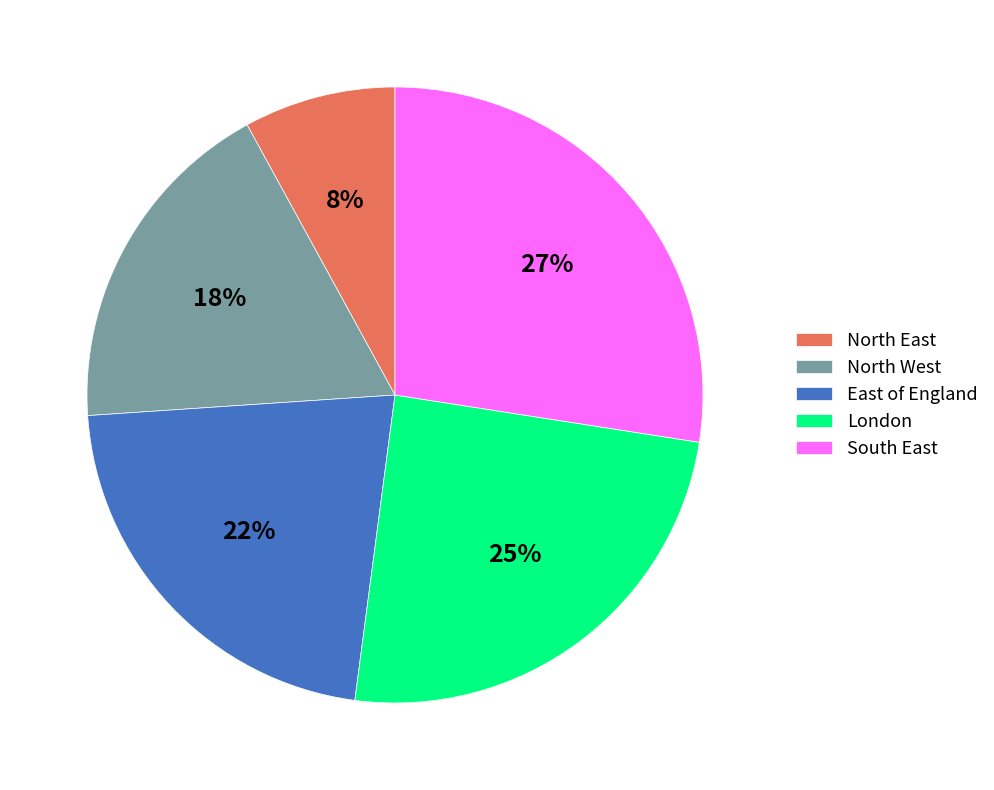

How many segments does this pie chart have?

5